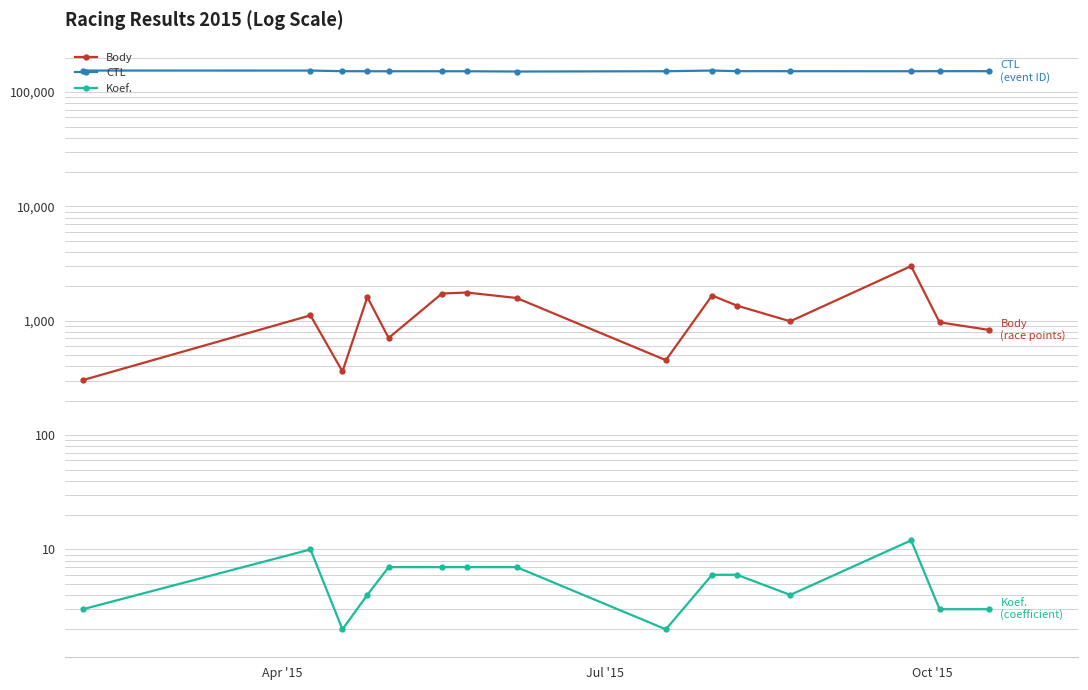

How many lines are shown in the chart?

3